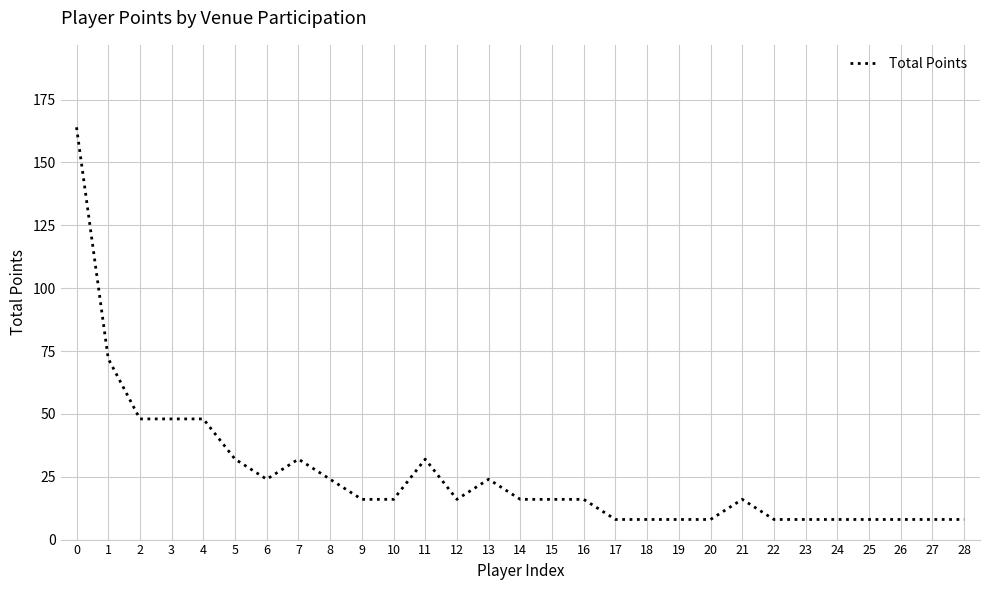

What is the maximum value shown in the chart?

164